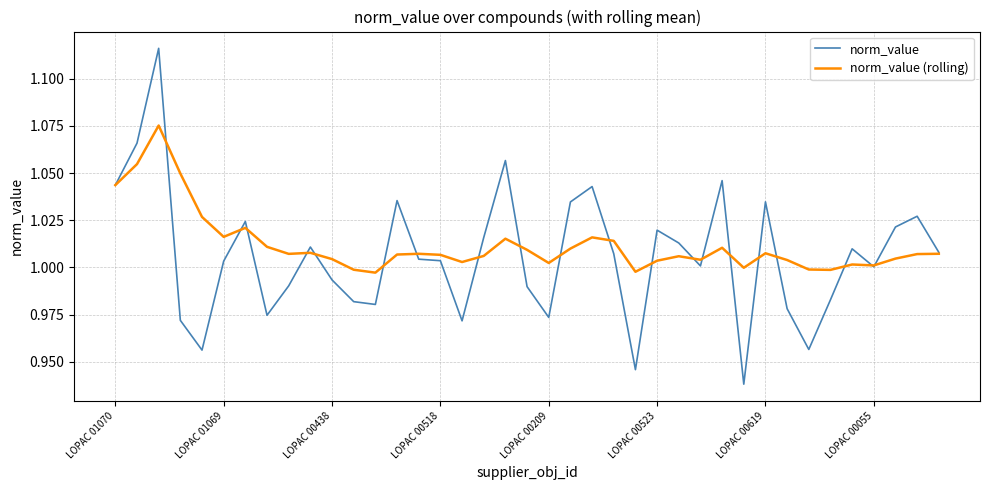

List the series in order of their peak value, highest first.

norm_value, norm_value (rolling)